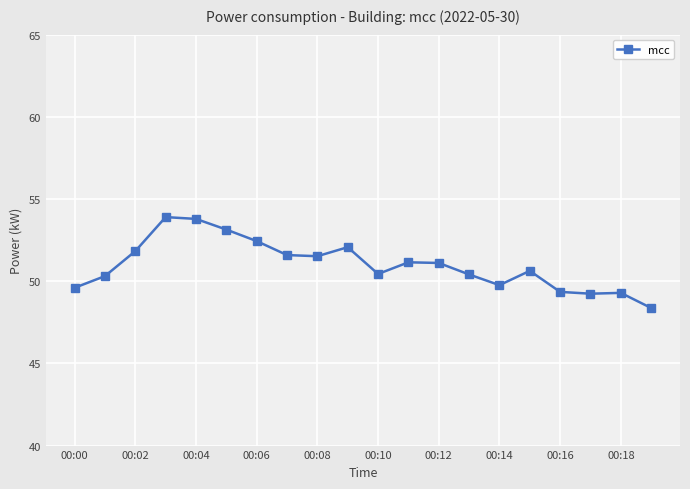

What is the minimum value shown in the chart?

48.4